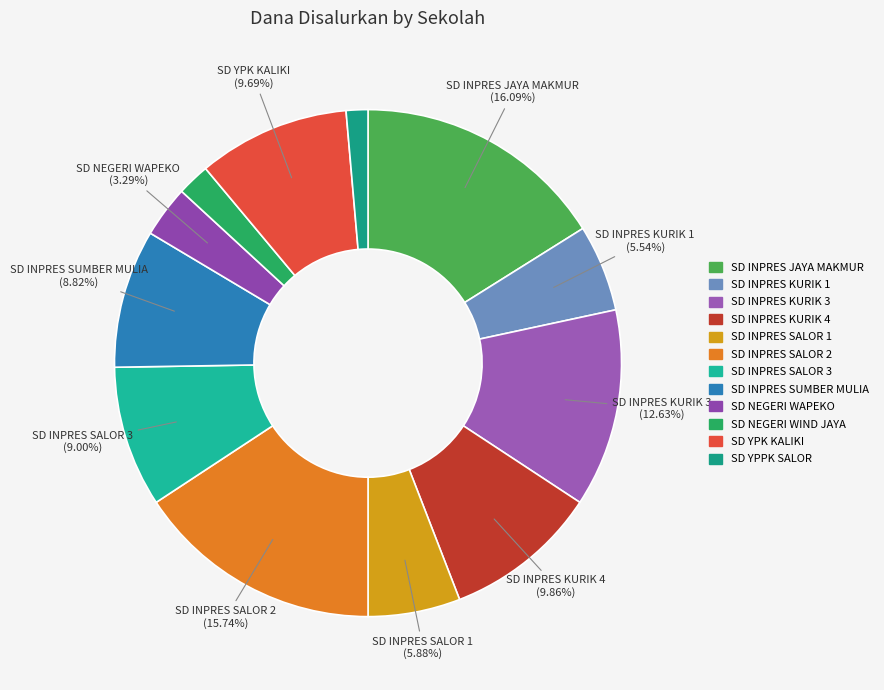

Between SD INPRES SALOR 2 and SD INPRES SALOR 3, which is larger?

SD INPRES SALOR 2